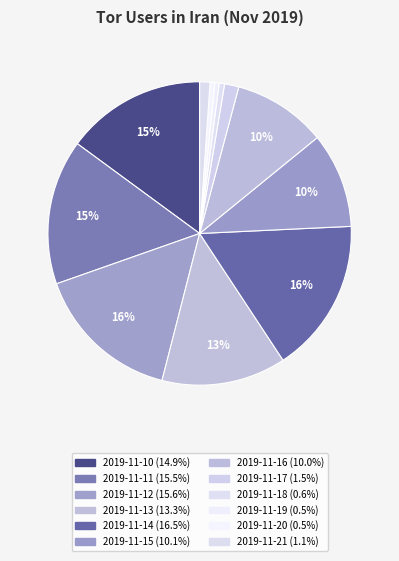

Does any single category account for the majority?

No